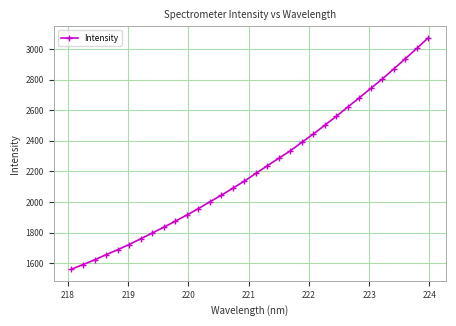

Reading right to left, list all the values displayed in this chart.

3073.7	3004.2	2936.8	2870.1	2804.3	2742.7	2681.1	2621.1	2560.0	2501.7	2444.1	2389.8	2334.4	2286.3	2236.2	2186.4	2135.9	2089.7	2043.7	2000.4	1955.8	1914.1	1873.6	1834.5	1796.6	1759.0	1721.8	1687.3	1655.4	1621.0	1590.8	1560.3